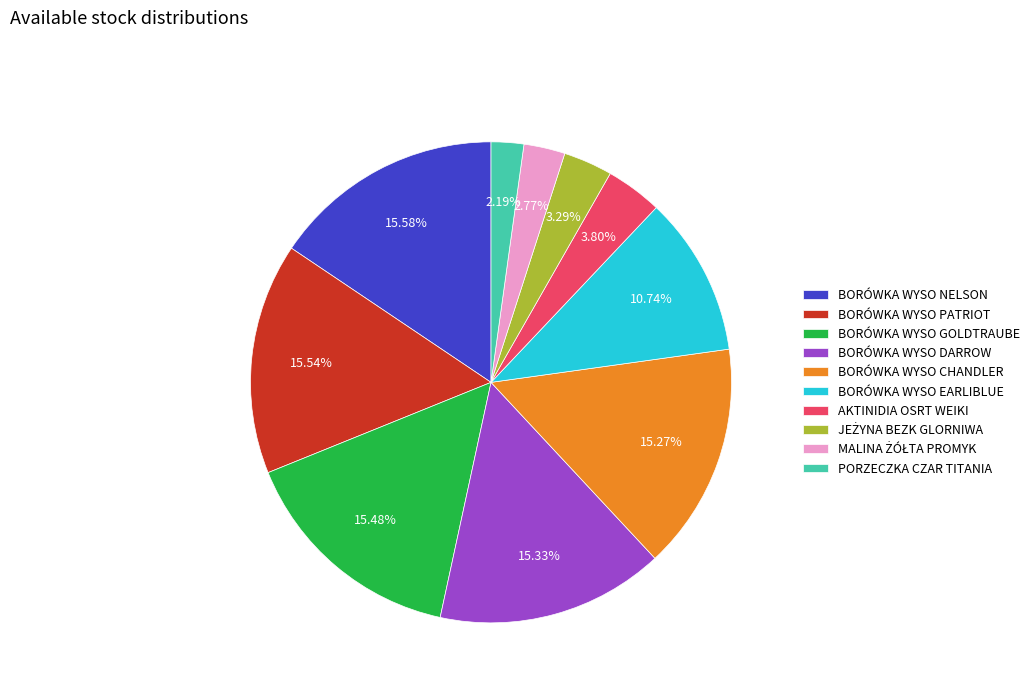

Which category has the smallest portion of the pie?

PORZECZKA CZAR TITANIA